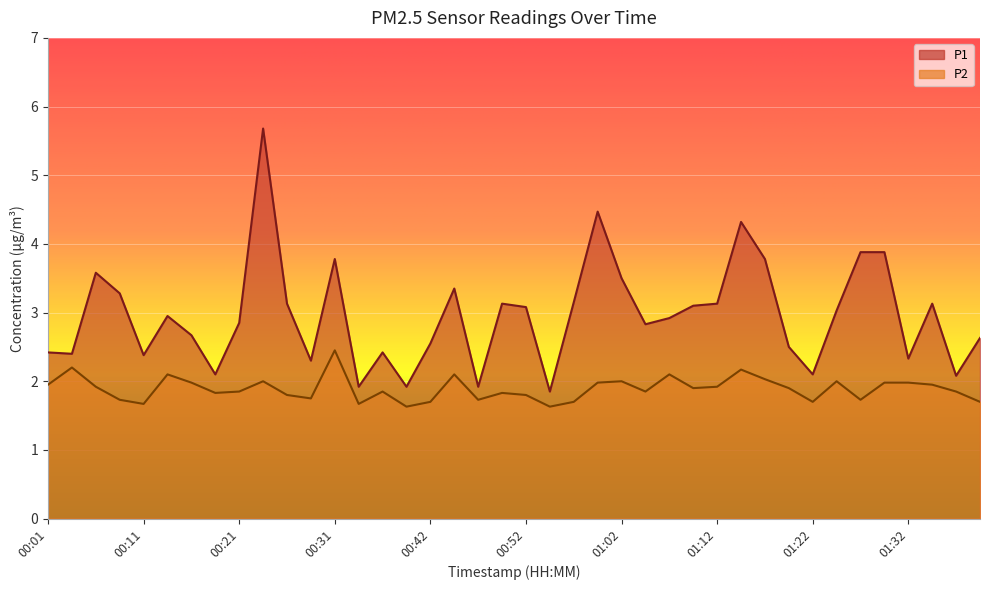

True or false: P1 and P2 cross at least once.

False